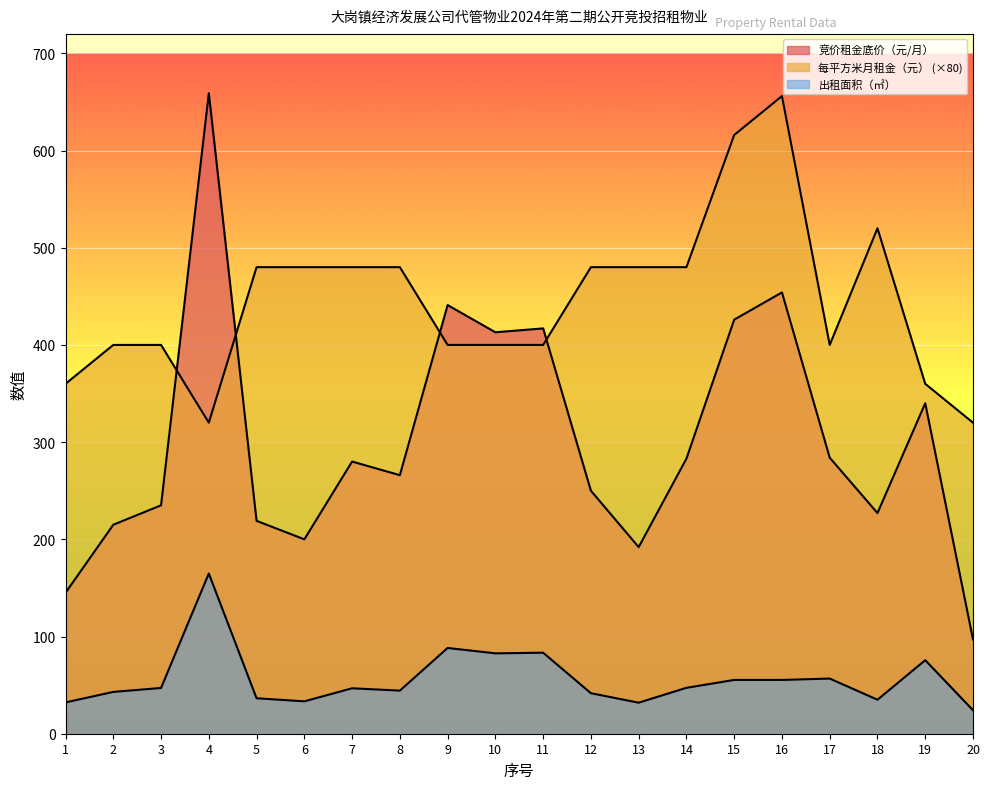

Rank the series by their average value, from highest to lowest.

每平方米月租金（元）, 竞价租金底价（元/月）, 出租面积（㎡）